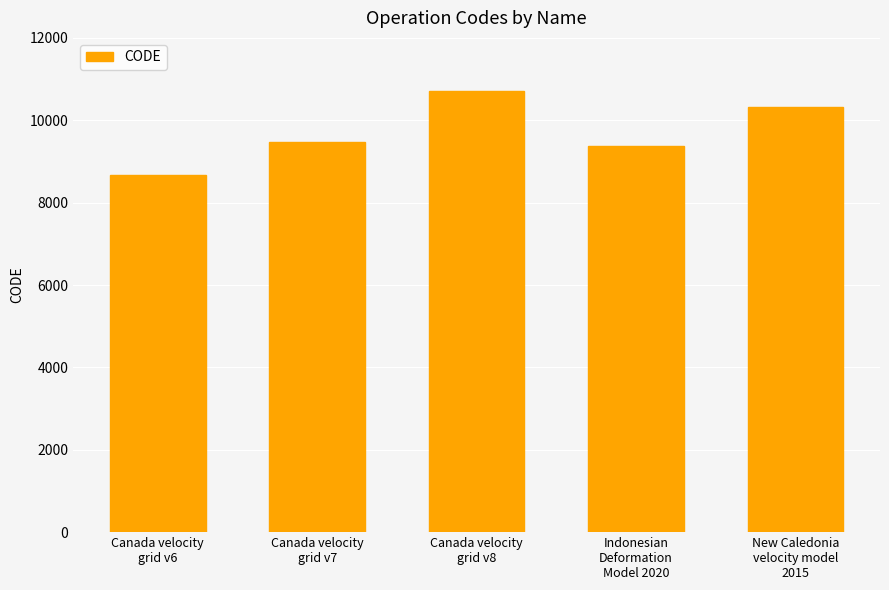

List the labels in order of value, largest first.

Canada velocity
grid v8, New Caledonia
velocity model
2015, Canada velocity
grid v7, Indonesian
Deformation
Model 2020, Canada velocity
grid v6